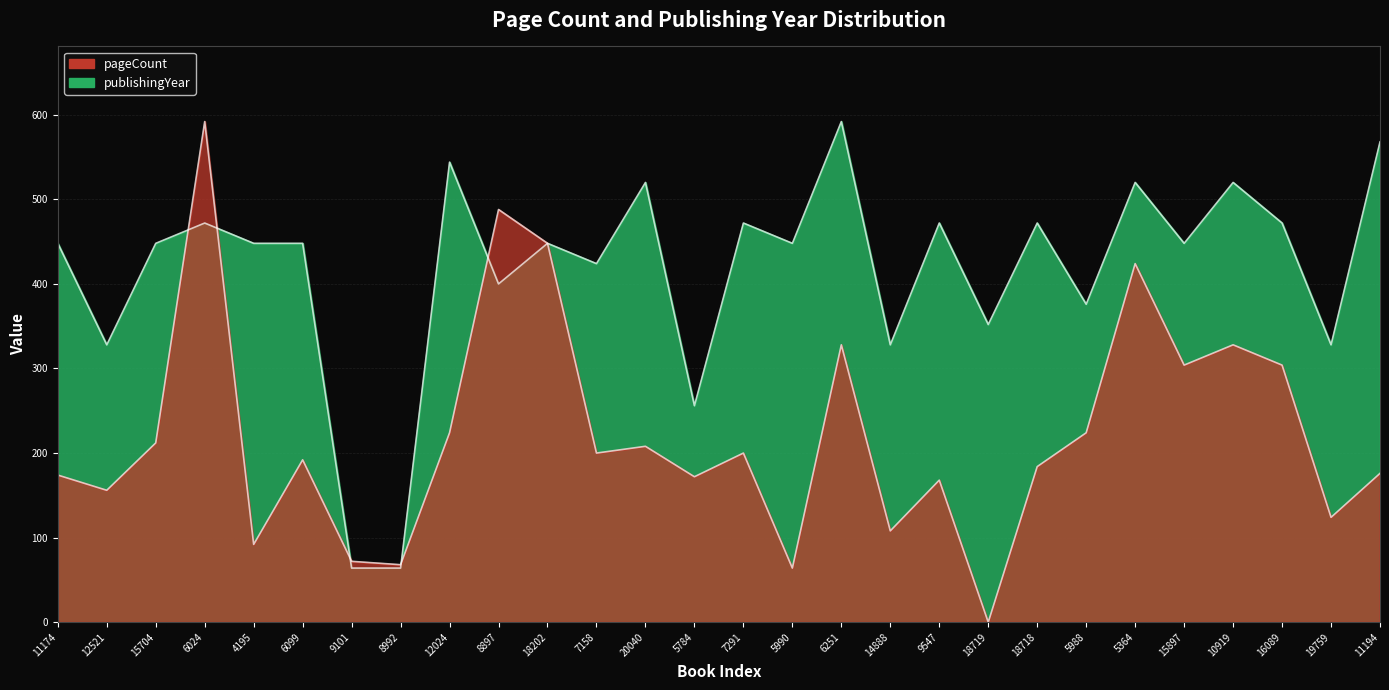

What position from the right is 5784?

15